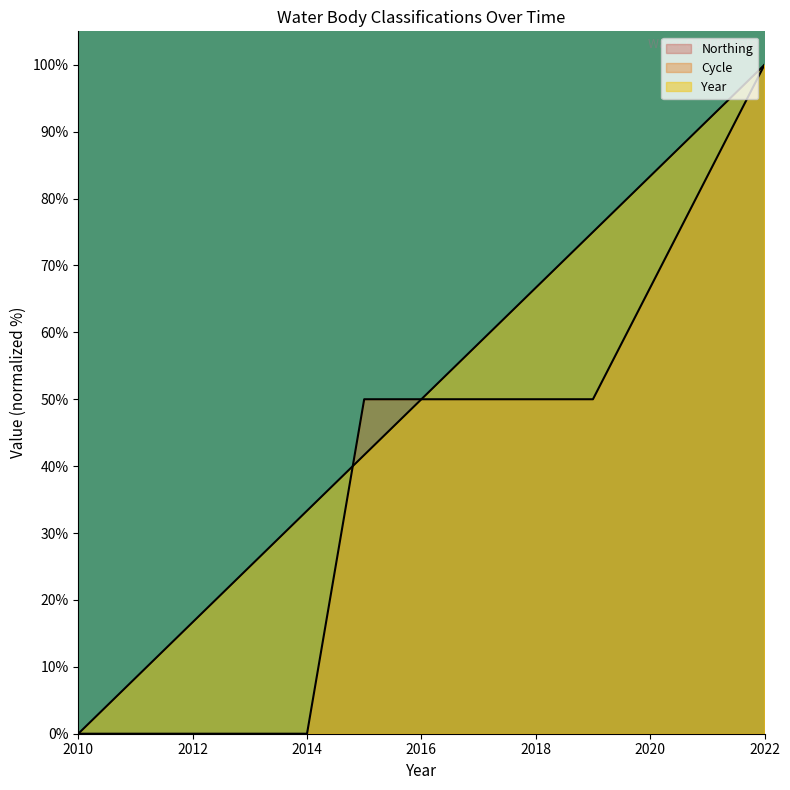

Where do Cycle and Year first cross each other?

2014 and 2015